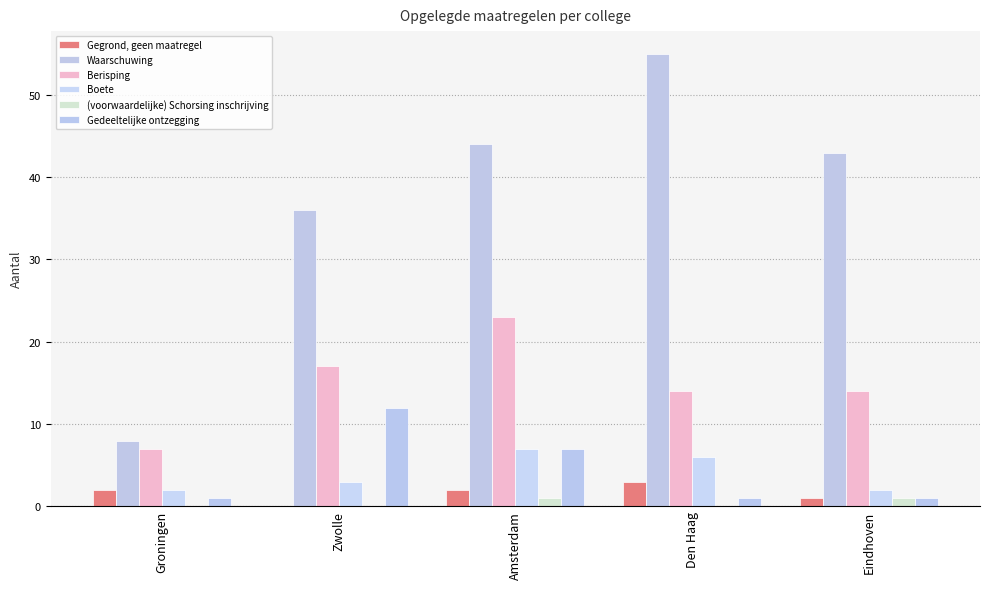

Which category has the lowest value in the Gedeeltelijke ontzegging series?

Groningen